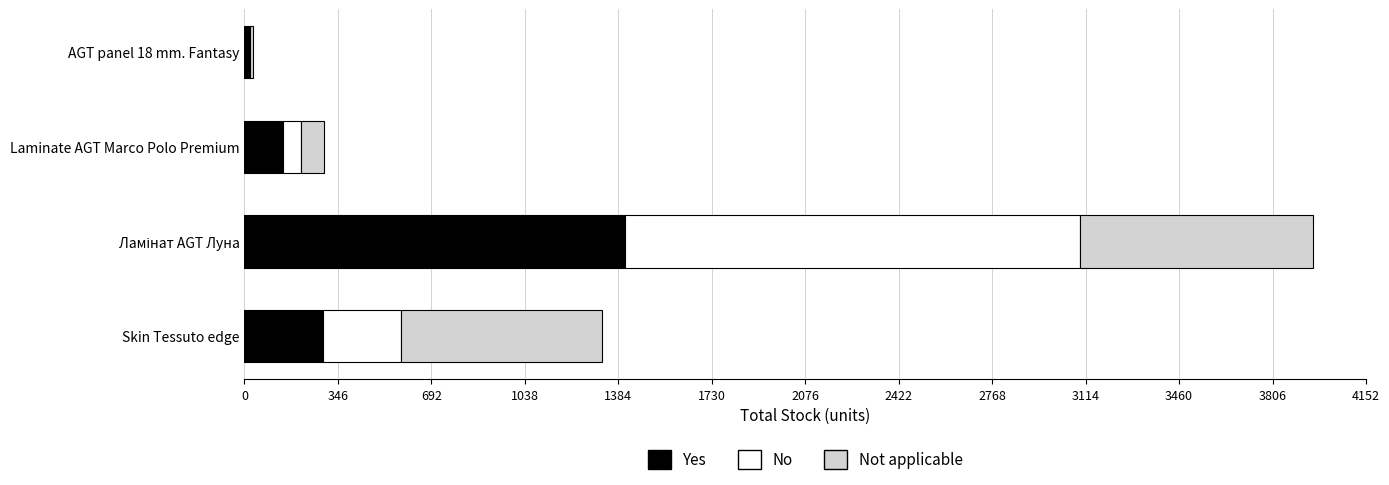

True or false: Yes has a value of 496 at Skin Tessuto edge.

False